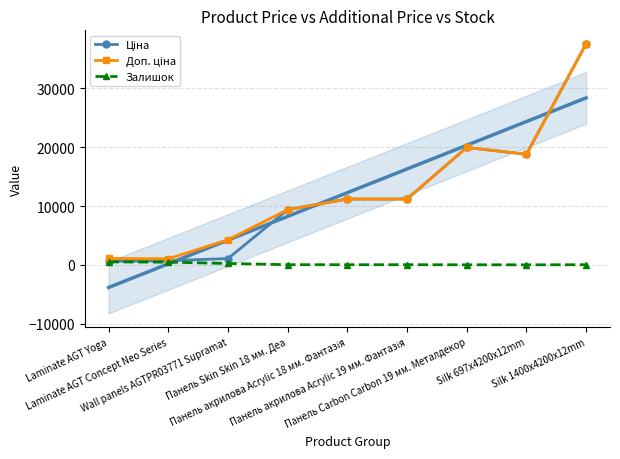

What is the value of the Ціна point at the 9th from the left?

37593.6